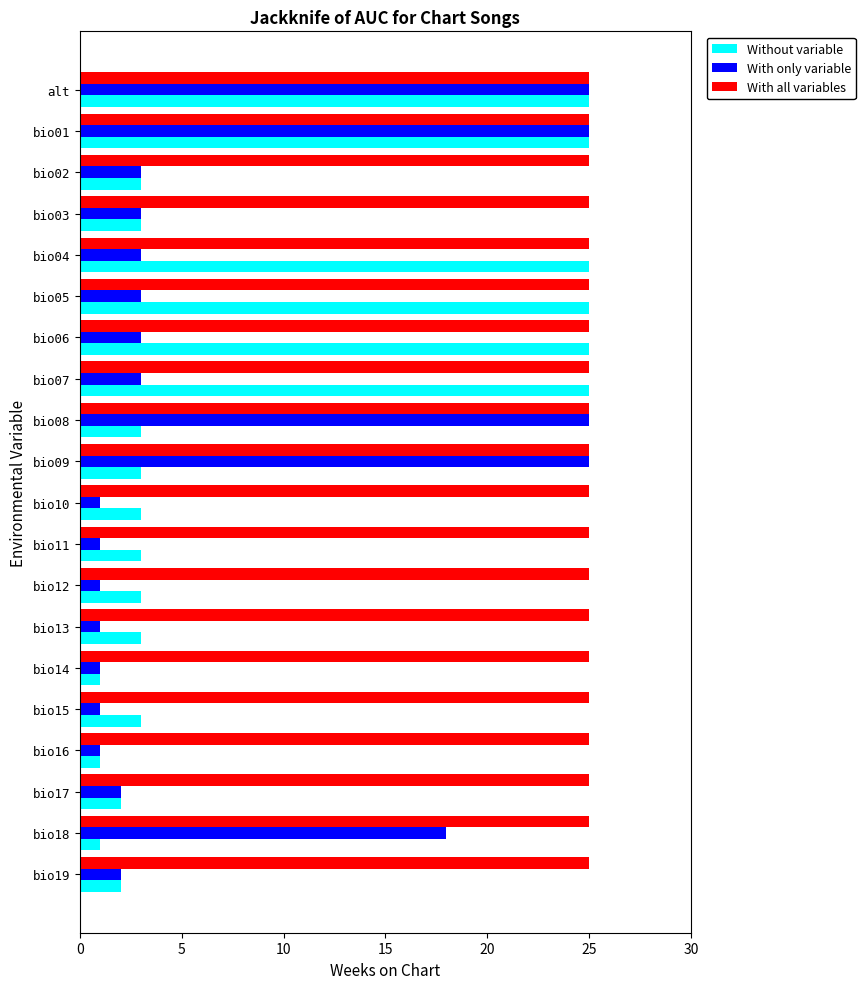

Read the With all variables value at bio15.

25